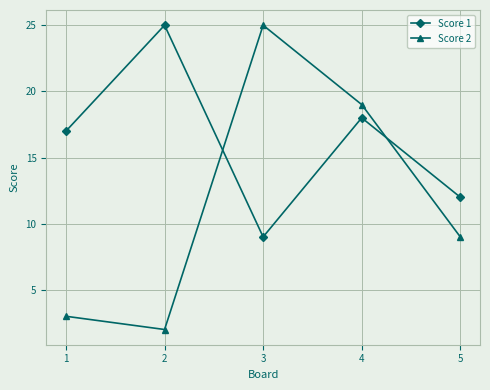

What is the highest value of the Score 2 series?

25